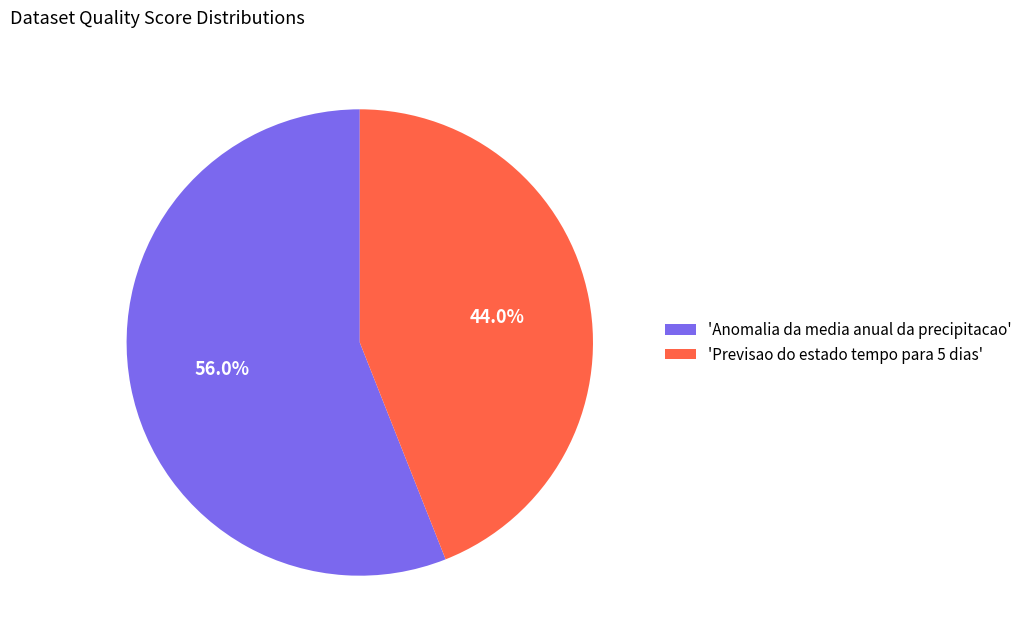

Which has a higher value, 'Previsao do estado tempo para 5 dias' or 'Anomalia da media anual da precipitacao'?

'Anomalia da media anual da precipitacao'